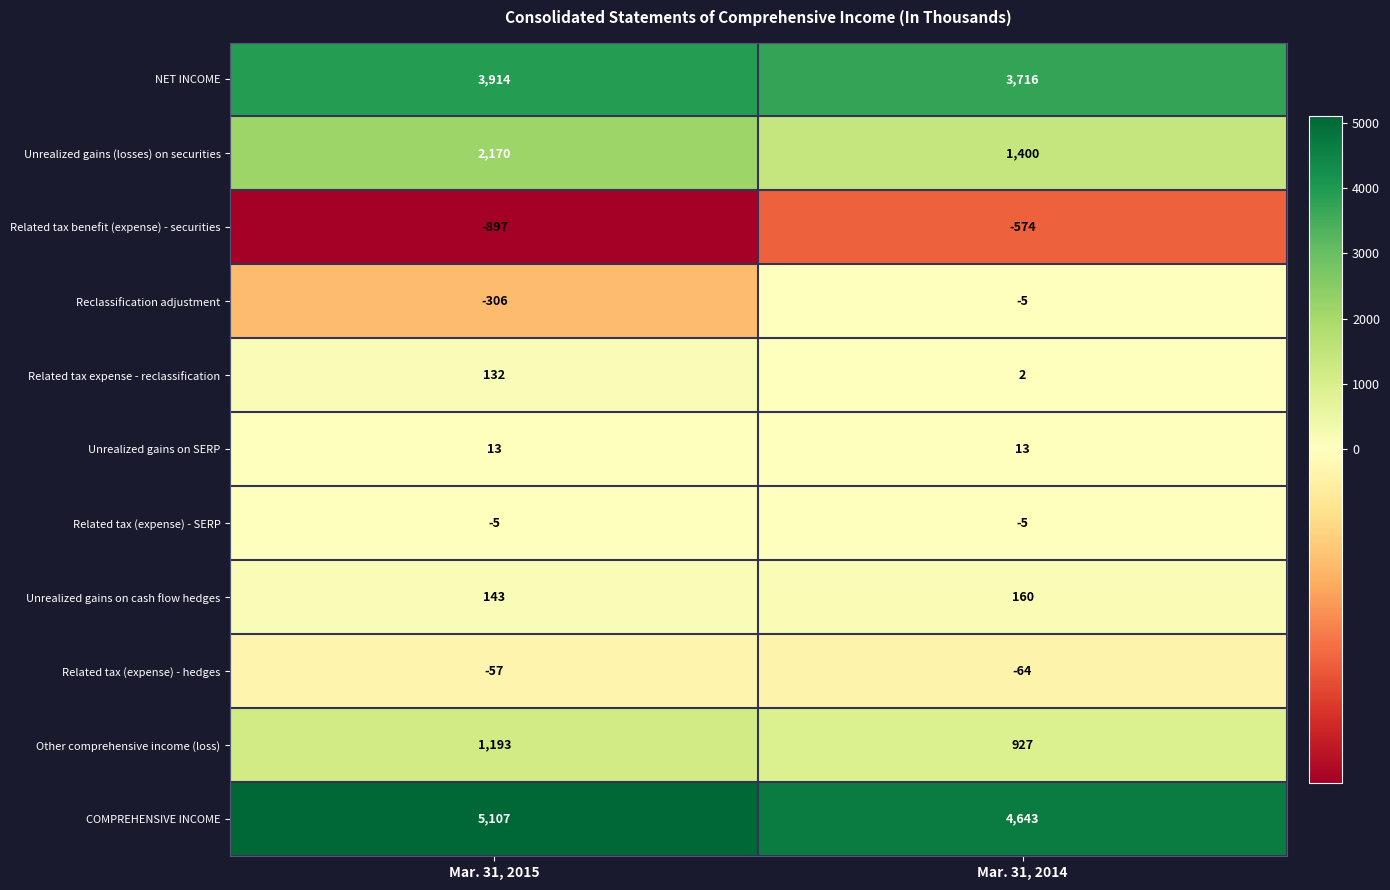

What is the minimum value for Related tax (expense) - SERP?

-5